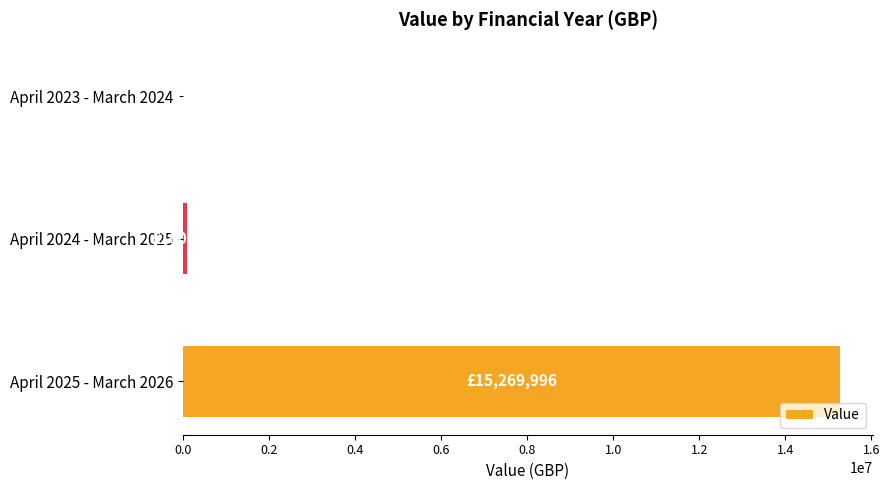

Are the bars horizontal?

Yes